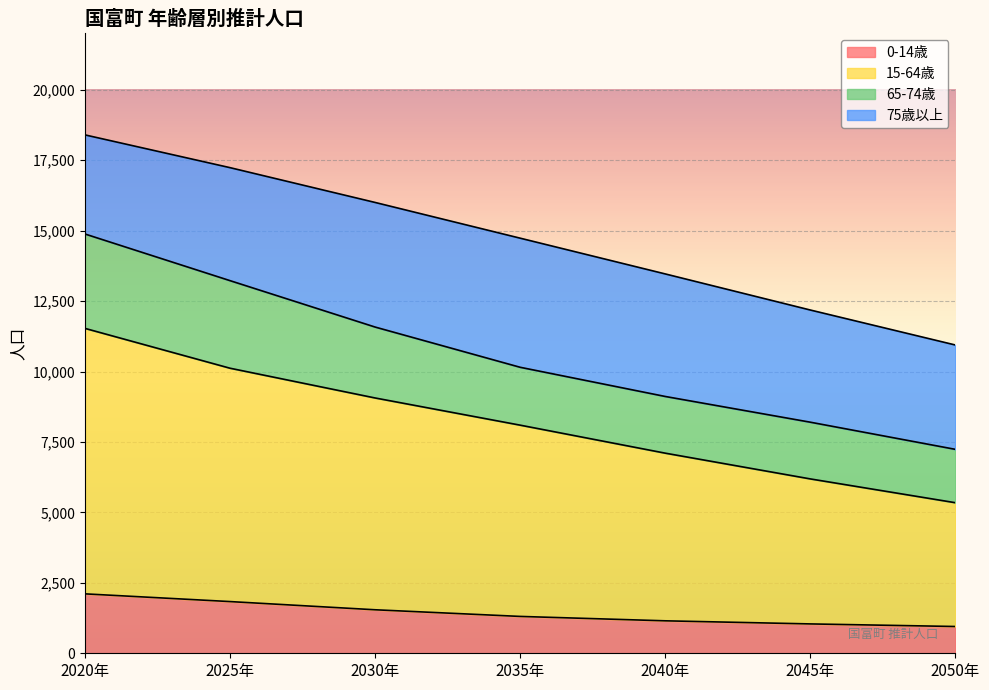

Which series has the largest range (max minus min)?

15-64歳